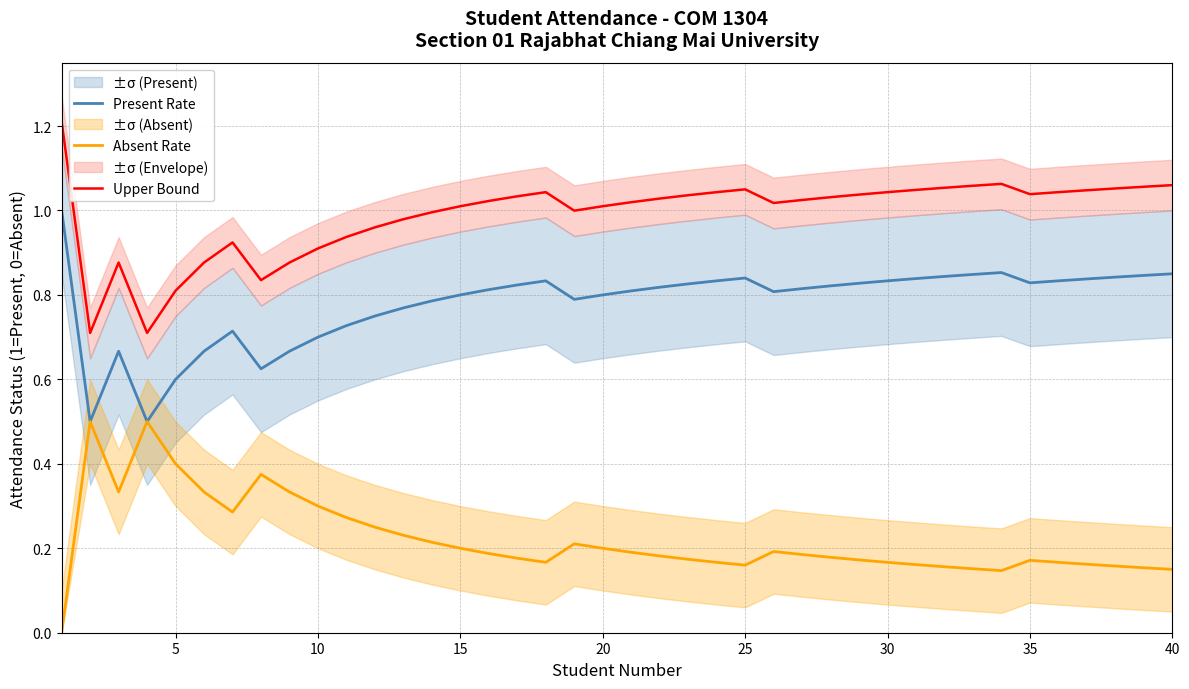

What is the average value of the Upper Bound series?

1.0